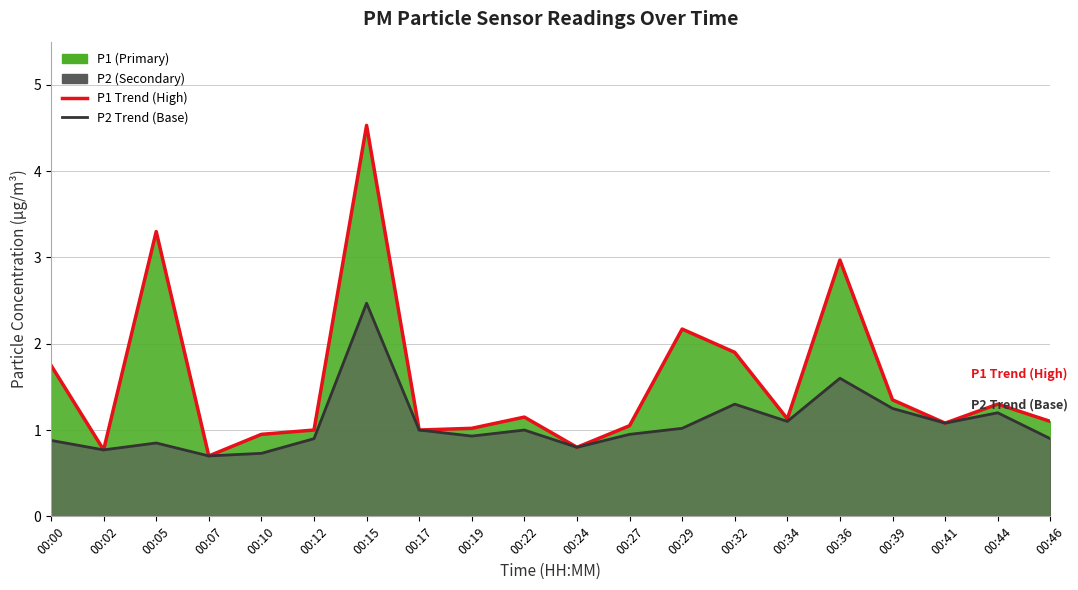

At which category is the sum across all series the highest?

00:15